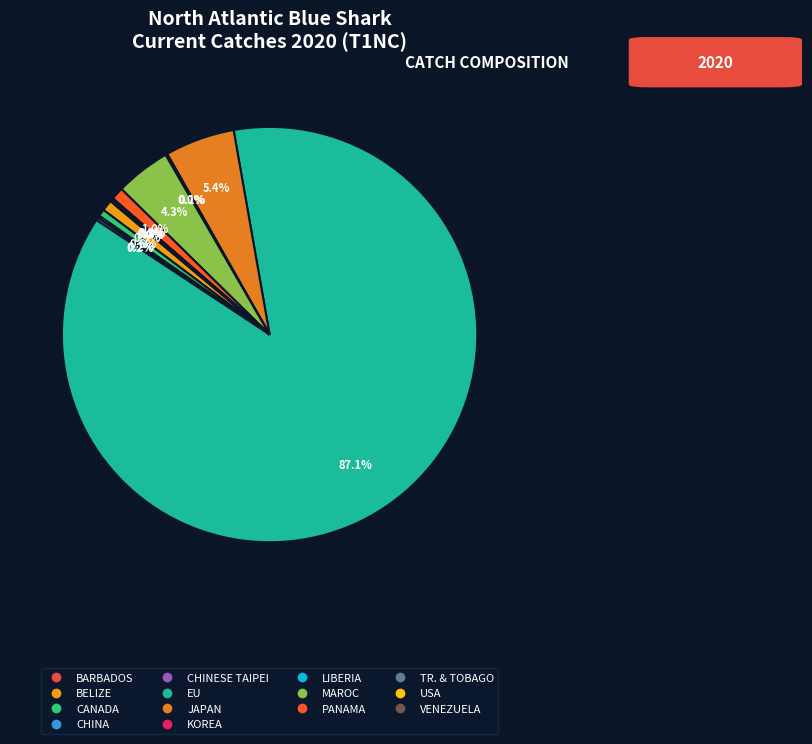

What is the smallest slice in the pie chart?

TR. & TOBAGO